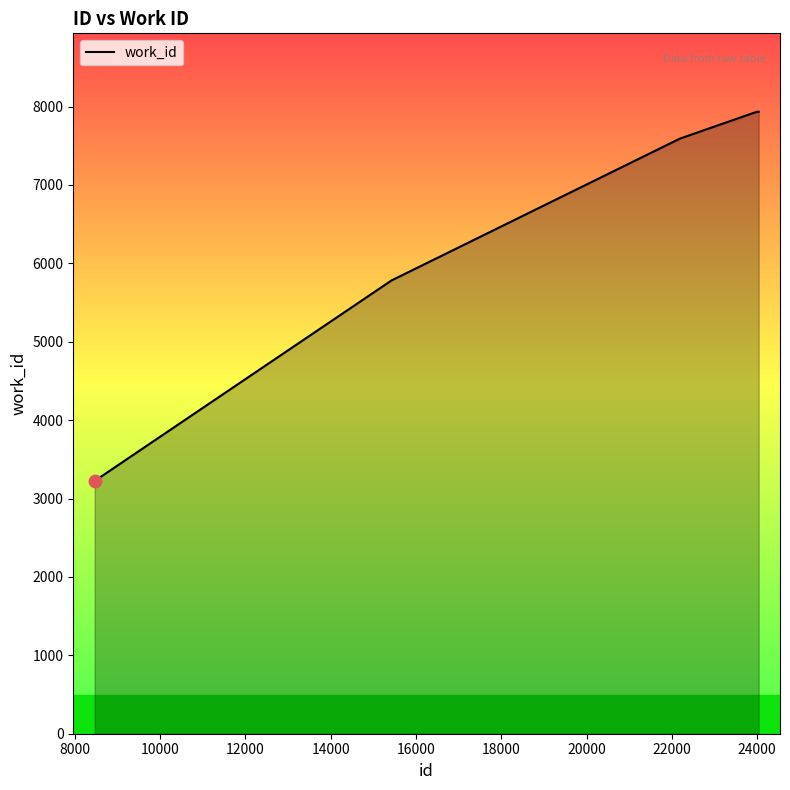

What is the difference between the maximum and minimum values?

4710